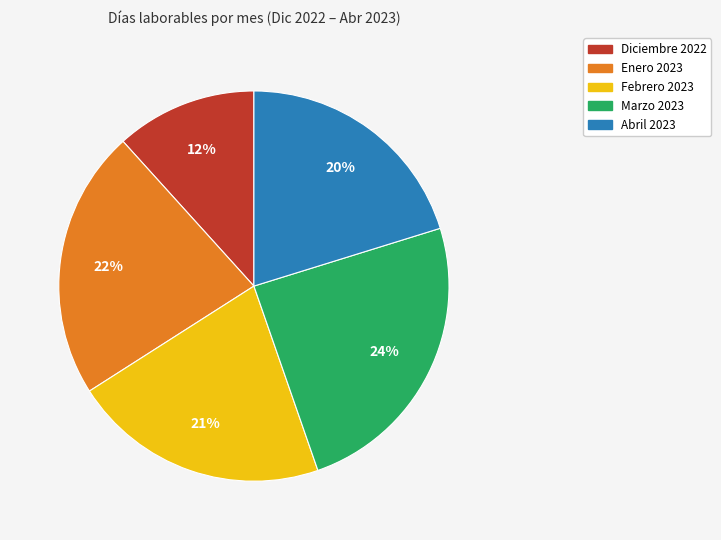

How many segments does this pie chart have?

5